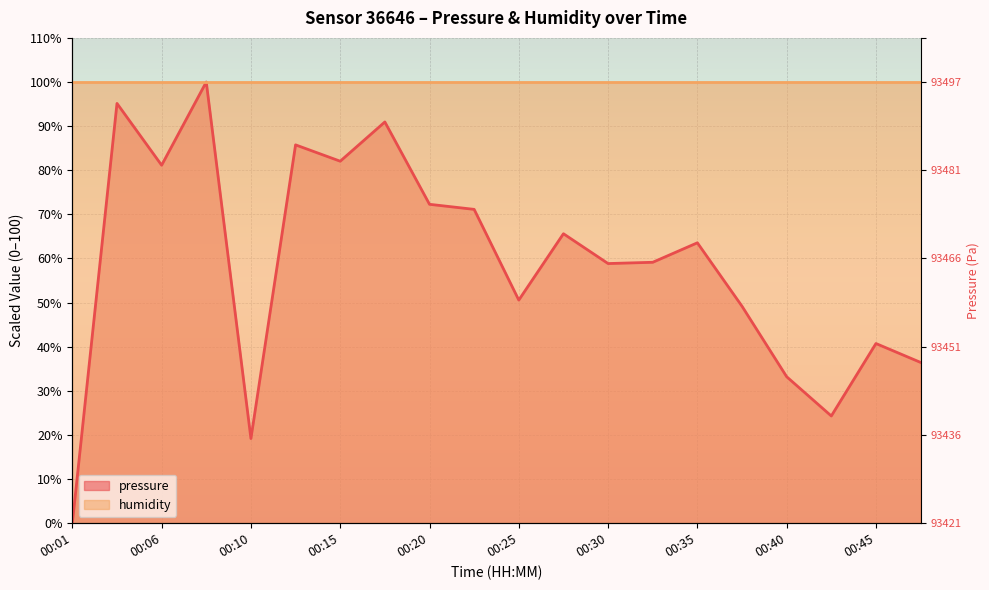

What is the maximum value shown in the chart?

100.0